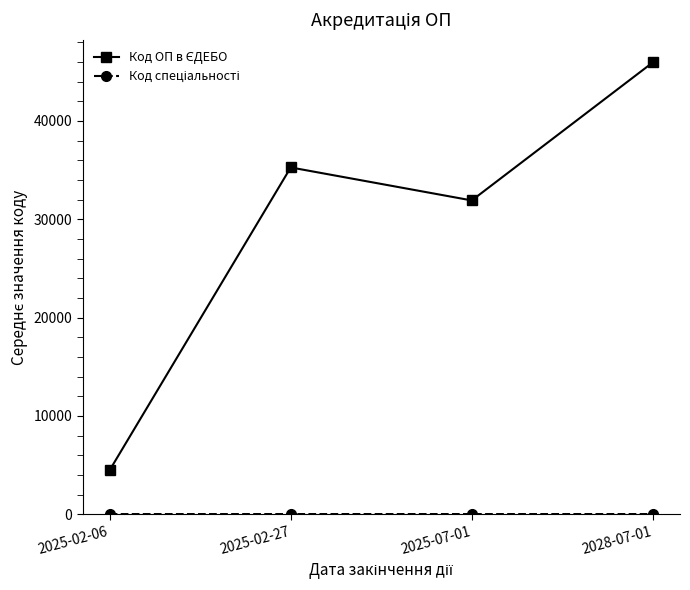

At which category is the sum across all series the highest?

2028-07-01